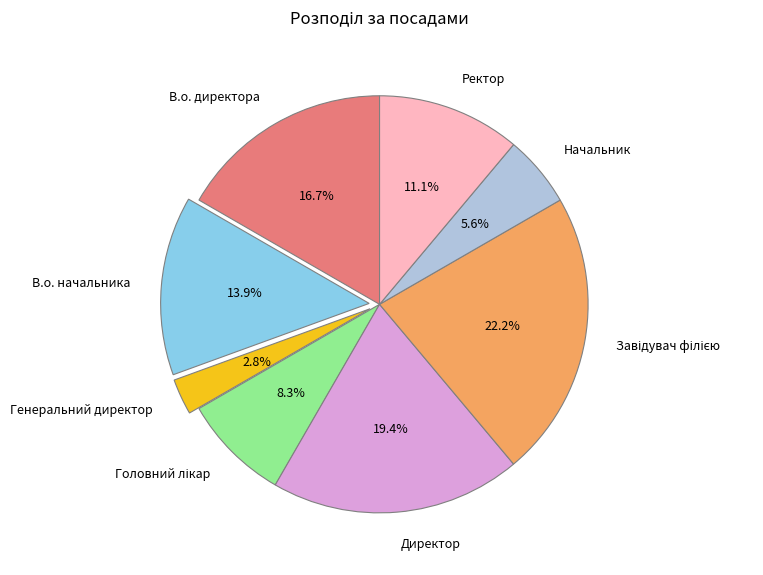

Does any single category account for the majority?

No